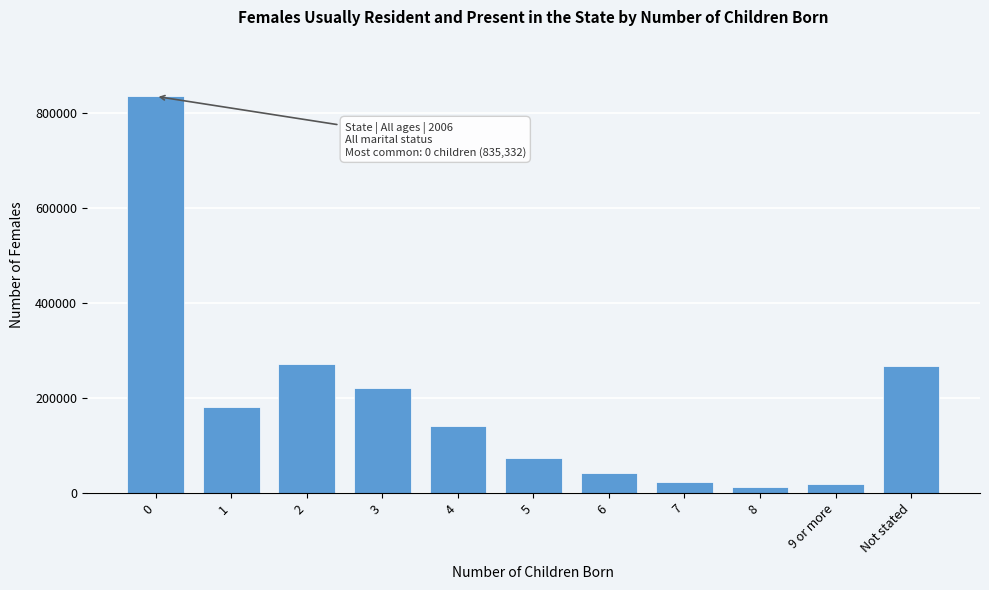

What is the sum of the values at 5 and 6?

115145